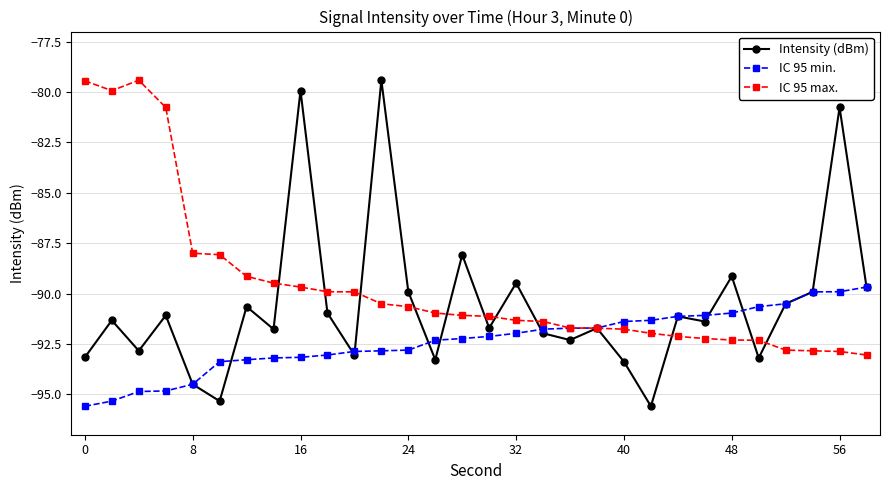

Rank the series by their average value, from lowest to highest.

IC 95 min., Intensity (dBm), IC 95 max.